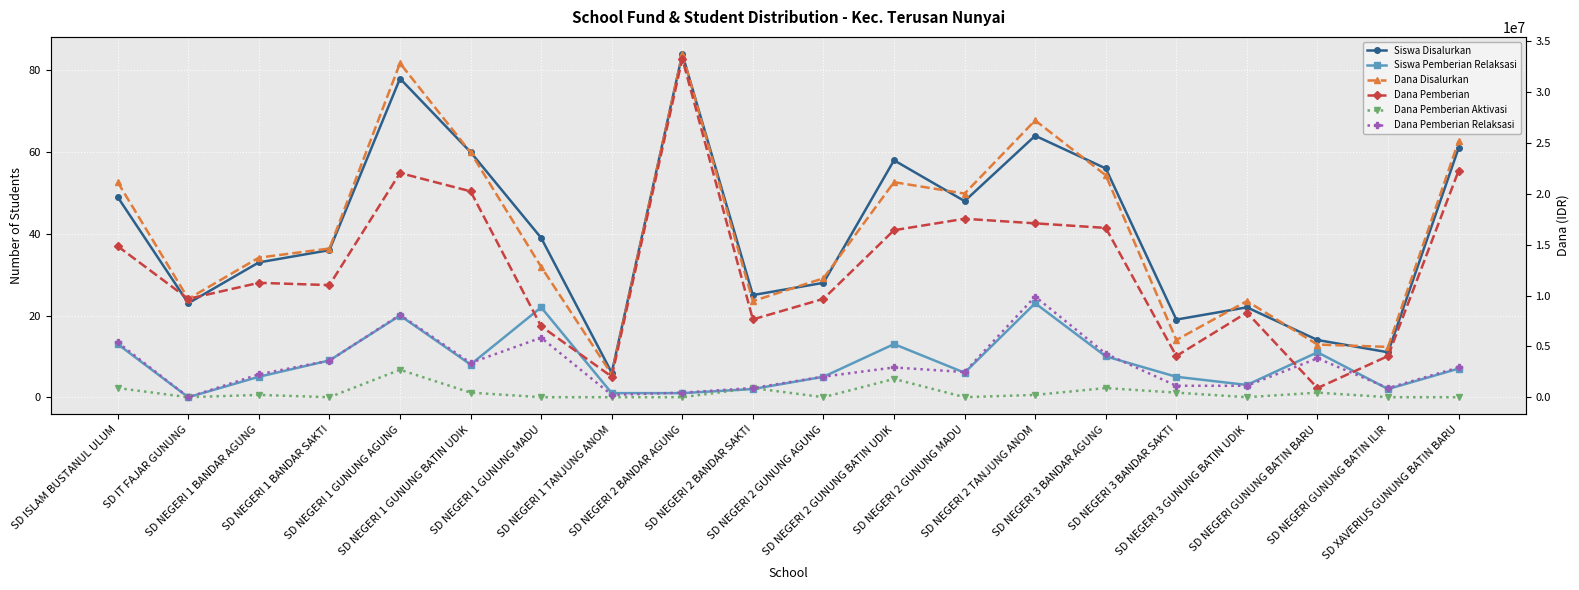

What is the spread (max minus min) of values at SD NEGERI 3 BANDAR SAKTI?

5624995